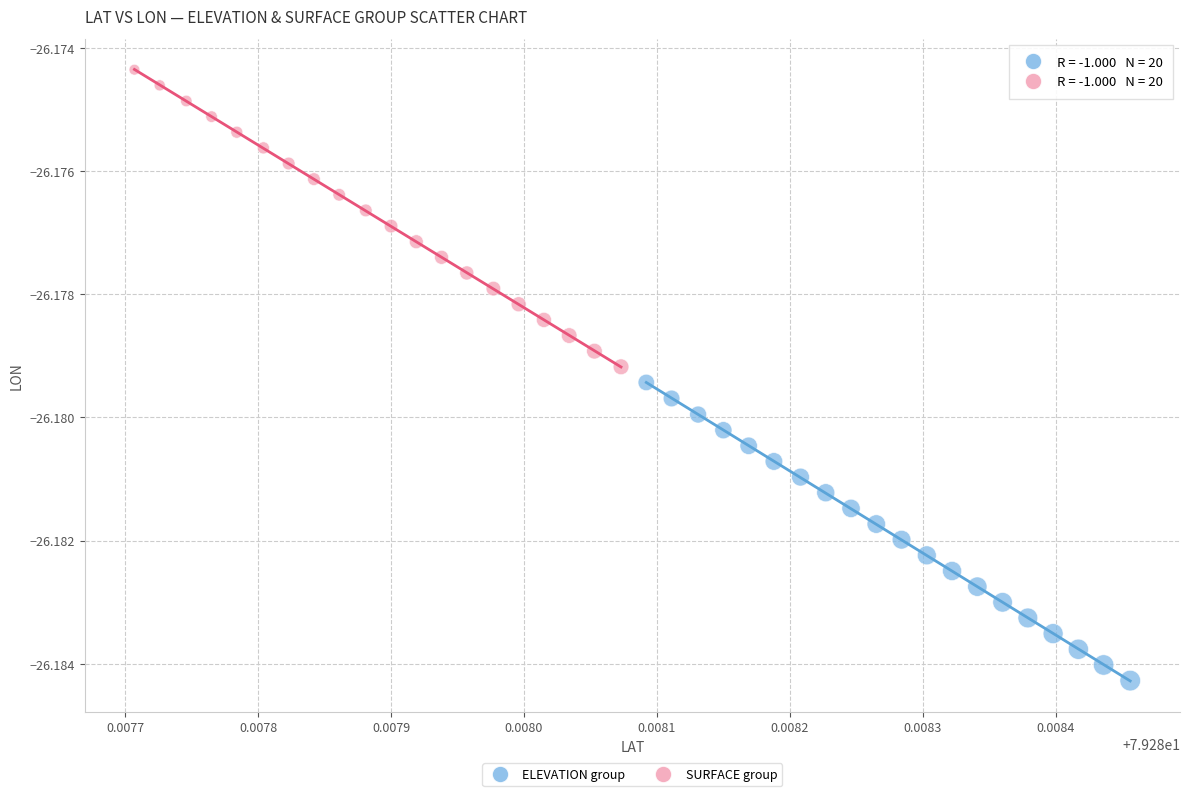

Which series has the widest spread of Y values?

ELEVATION group